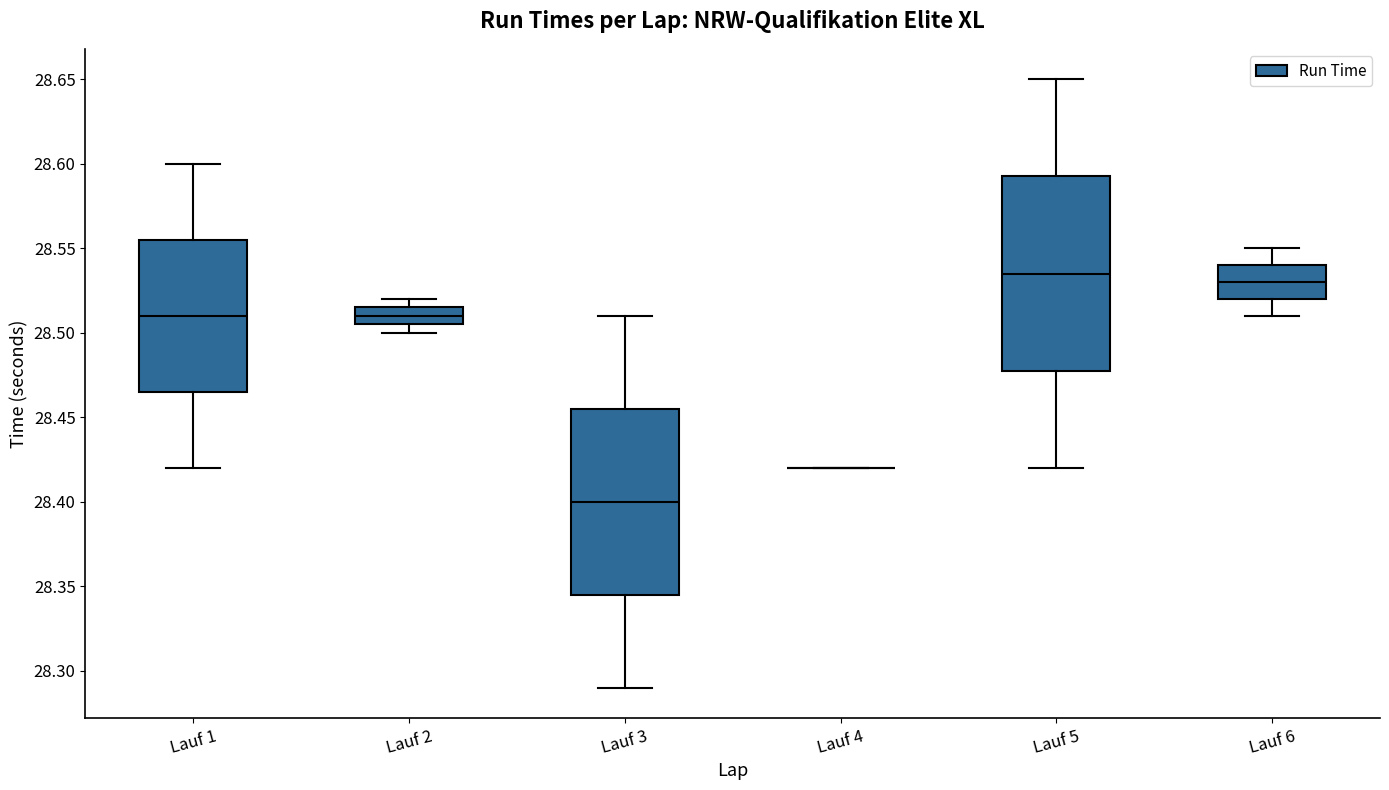

Reading left to right, transcribe this box plot: for each box, give where its median line is, the range the box spans, and where its two whiskers end, as read against the y-axis. The values are not printed on the chart, so give them approximately, as read against the axis.

Lauf 1: median 28.510, box 28.465 to 28.555, whiskers 28.420 to 28.600
Lauf 2: median 28.510, box 28.505 to 28.515, whiskers 28.500 to 28.520
Lauf 3: median 28.400, box 28.345 to 28.455, whiskers 28.290 to 28.510
Lauf 4: box collapsed to a line at 28.420, whiskers 28.420 to 28.420
Lauf 5: median 28.535, box 28.480 to 28.595, whiskers 28.420 to 28.650
Lauf 6: median 28.530, box 28.520 to 28.540, whiskers 28.510 to 28.550